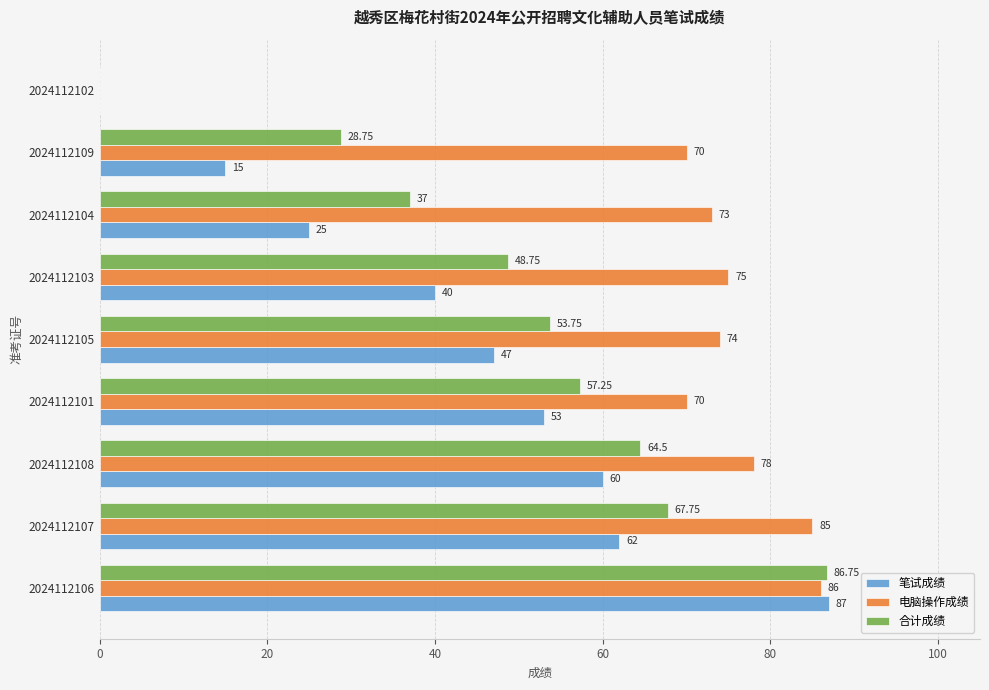

Is the value of 电脑操作成绩 at 2024112108 greater than the value of 笔试成绩 at 2024112102?

Yes